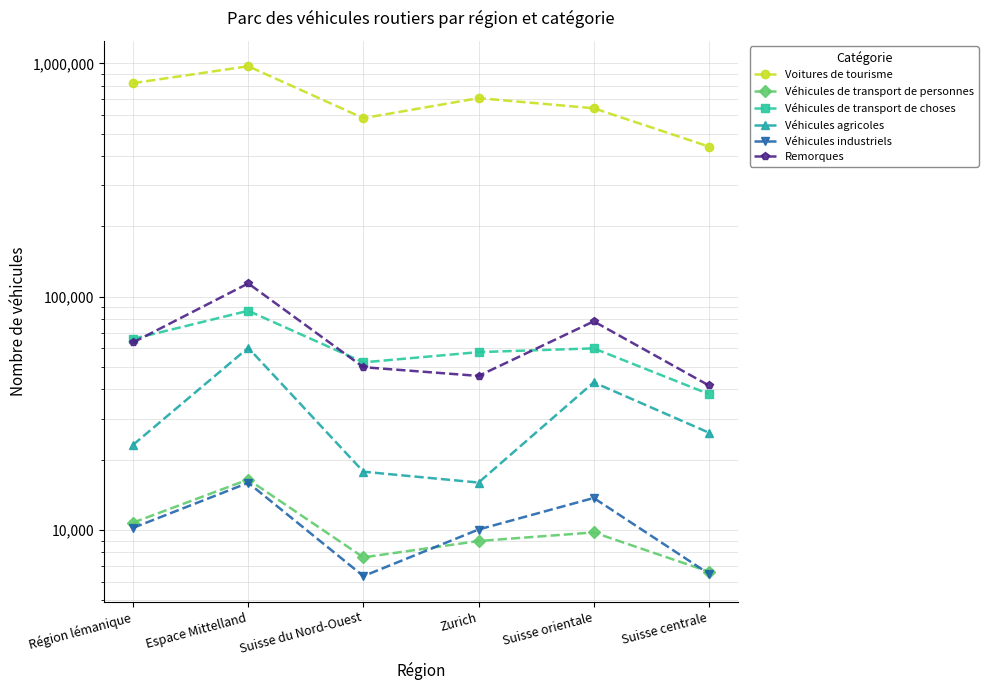

Count the Voitures de tourisme values in the range 581847 to 822262.

4